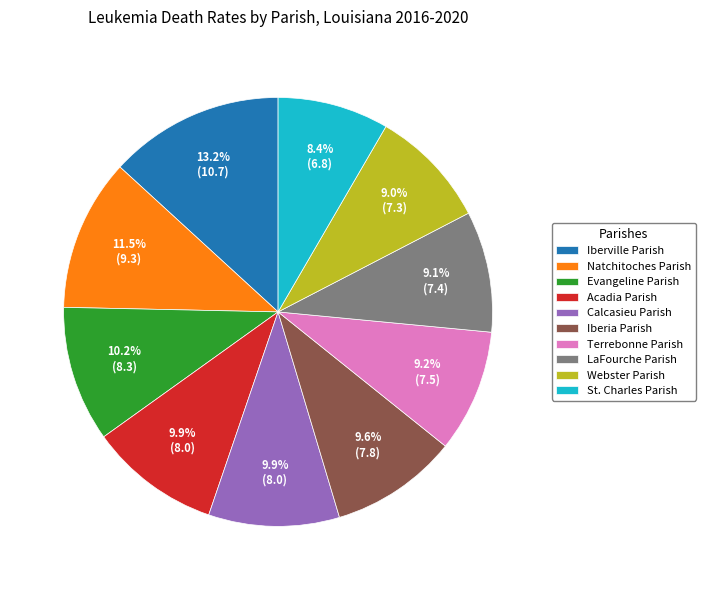

Between LaFourche Parish and Calcasieu Parish, which is larger?

Calcasieu Parish